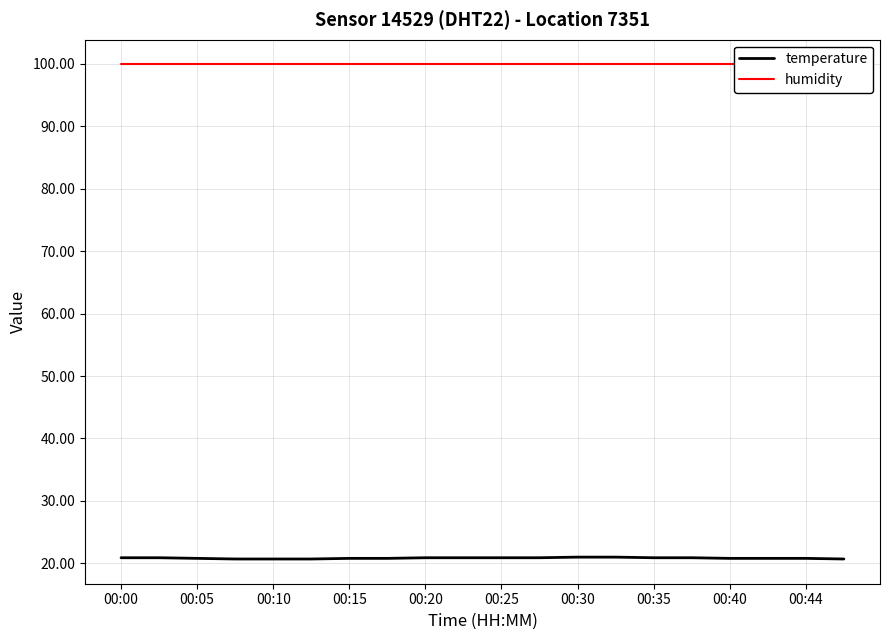

What is the value of the temperature point at the 5th from the left?

20.7